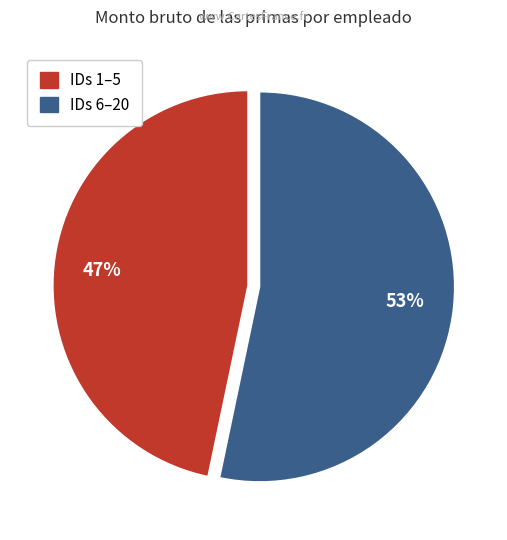

Does any single category account for the majority?

Yes